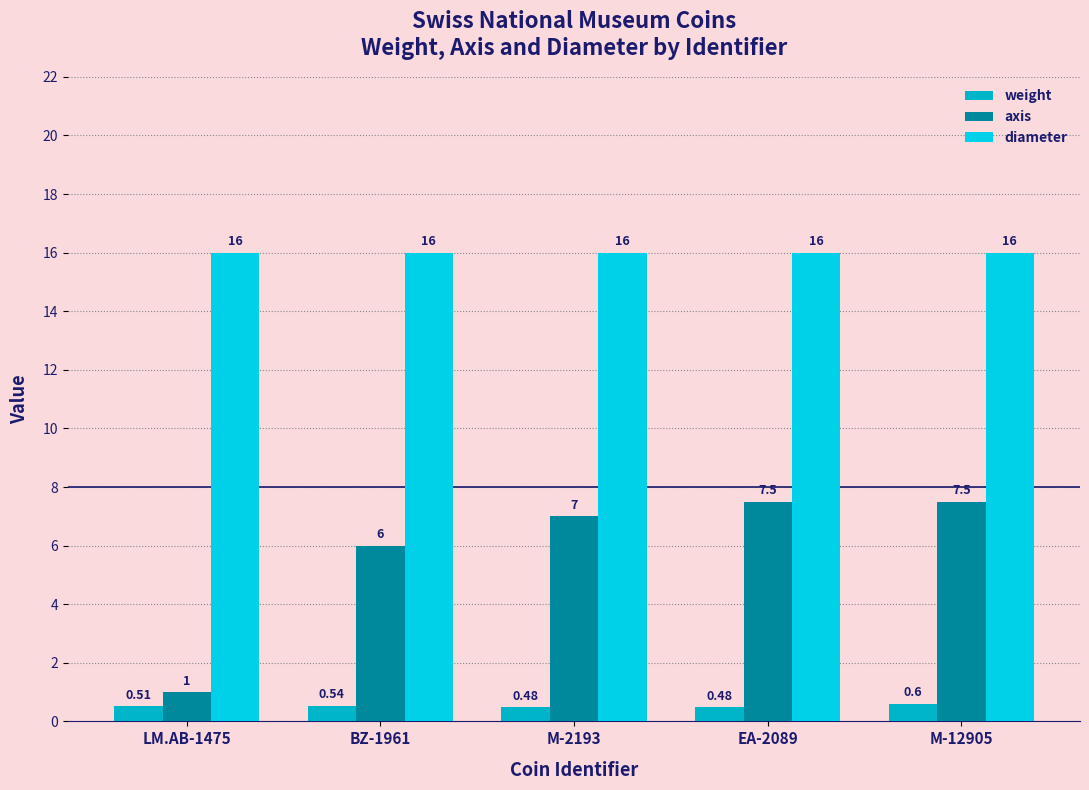

What are all the series names shown in the legend?

weight, axis, diameter